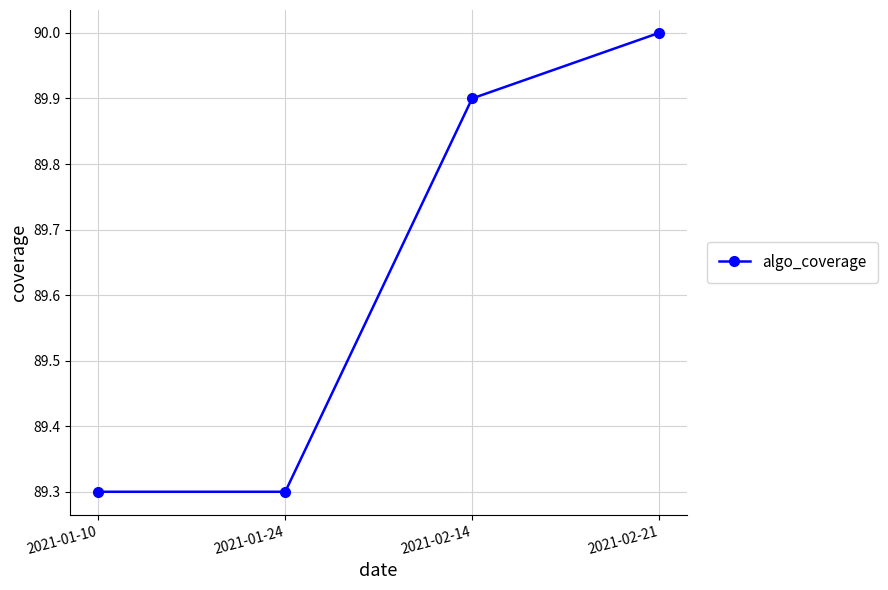

Which has a higher value, 2021-02-14 or 2021-02-21?

2021-02-21